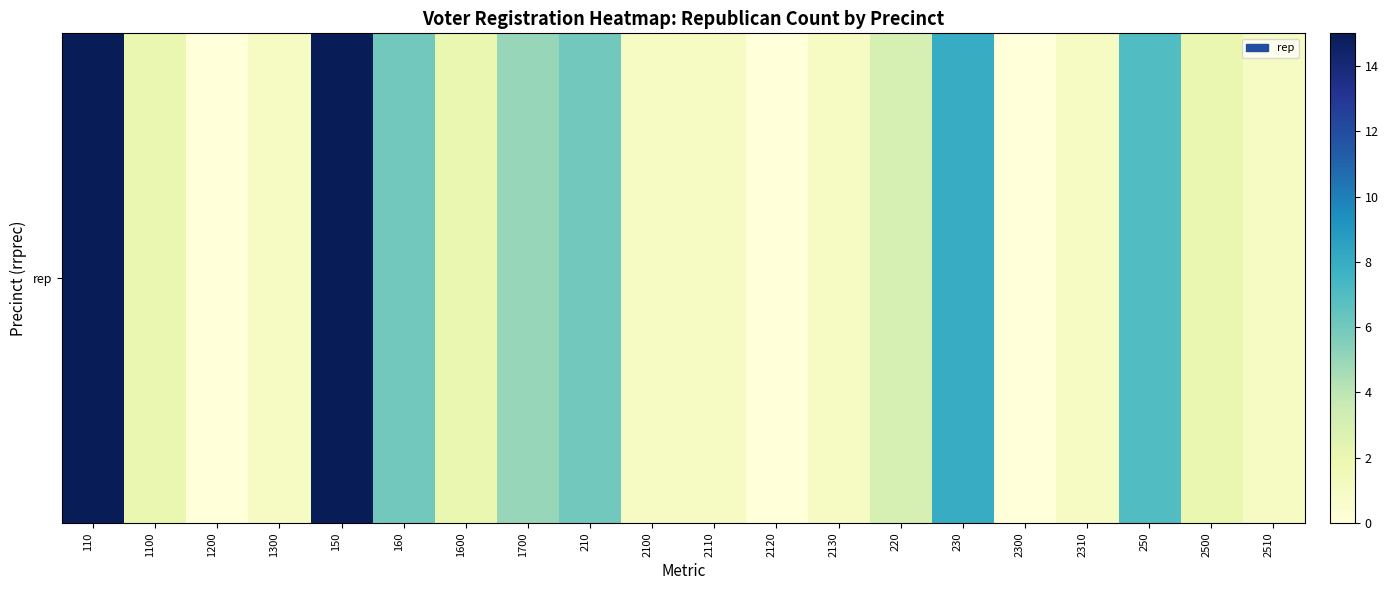

How many data points does each series have?

20